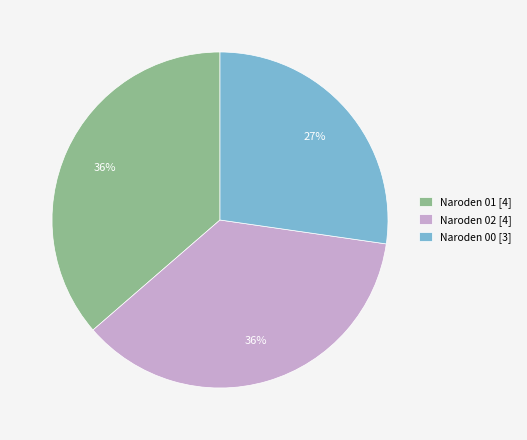

To the nearest percent, what is the difference between the largest and smallest slice percentages?

9%